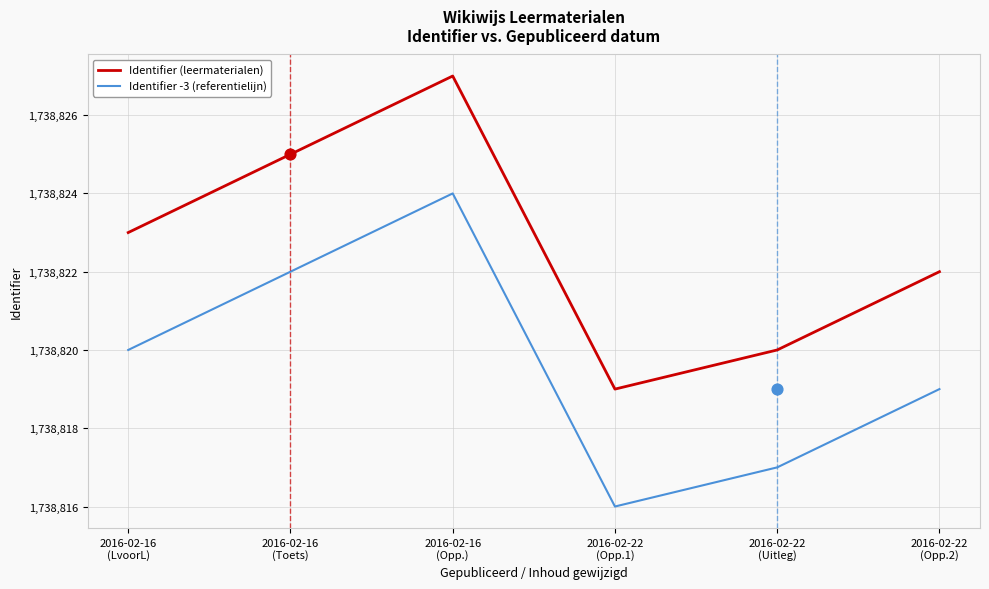

At how many categories does at least one series exceed 1738821?

4